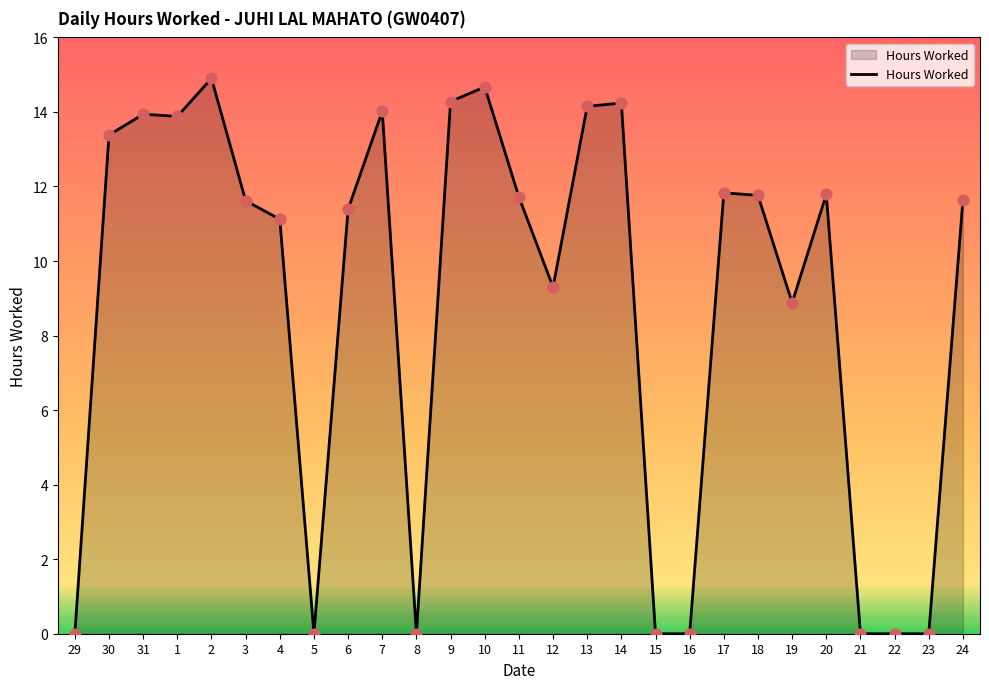

What is the change in value from 30 to 22?

-13.4